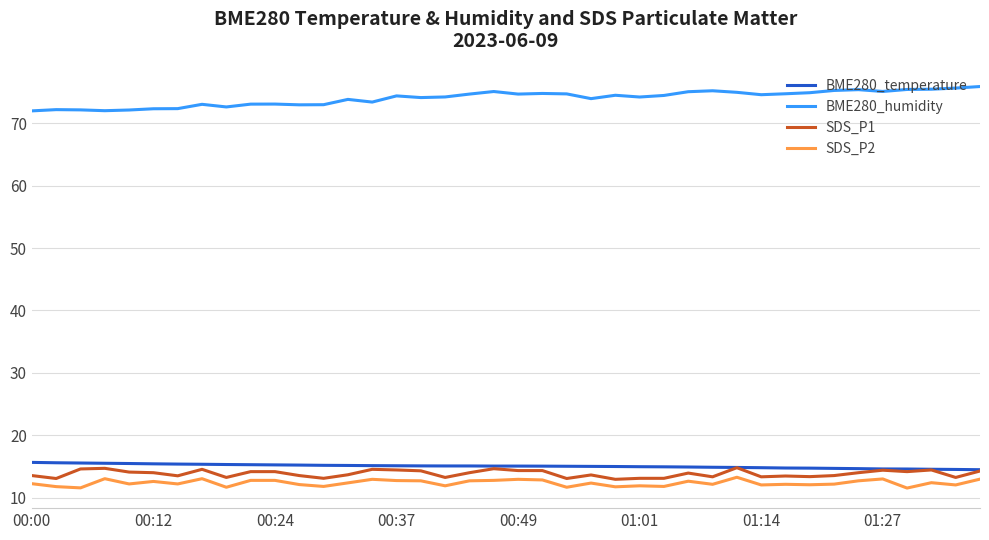

What is the maximum value for BME280_temperature?

15.7